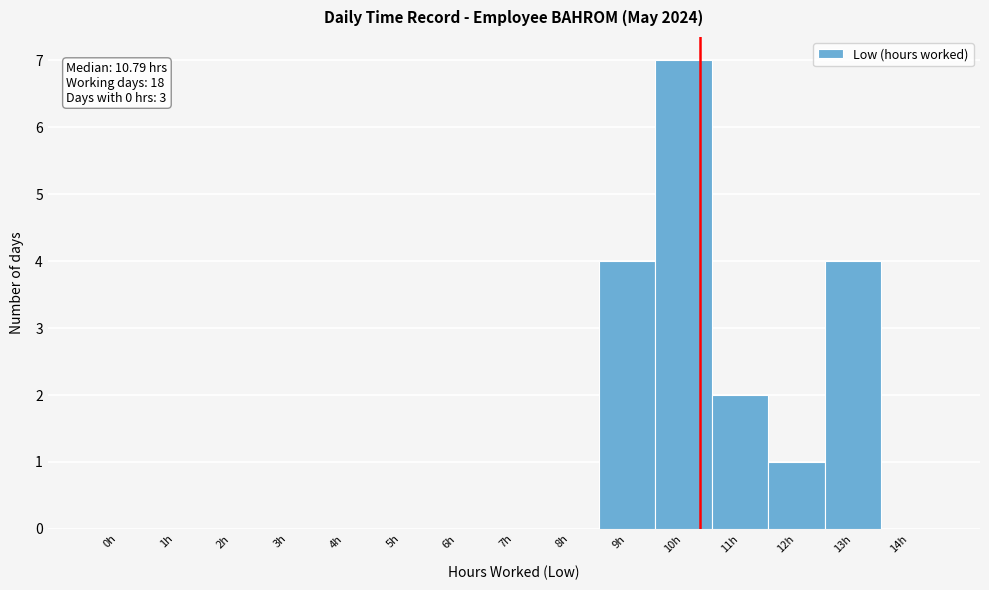

Reading left to right, list all the values displayed in this chart.

0h=0	1h=0	2h=0	3h=0	4h=0	5h=0	6h=0	7h=0	8h=0	9h=4	10h=7	11h=2	12h=1	13h=4	14h=0